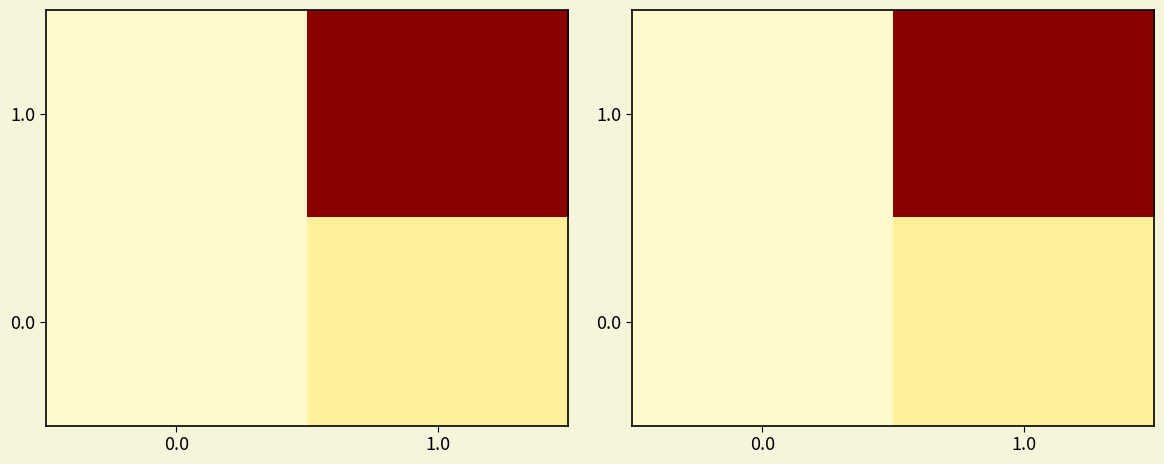

What is the sum of the 1.0 values at 1.0 and 0.0?

845